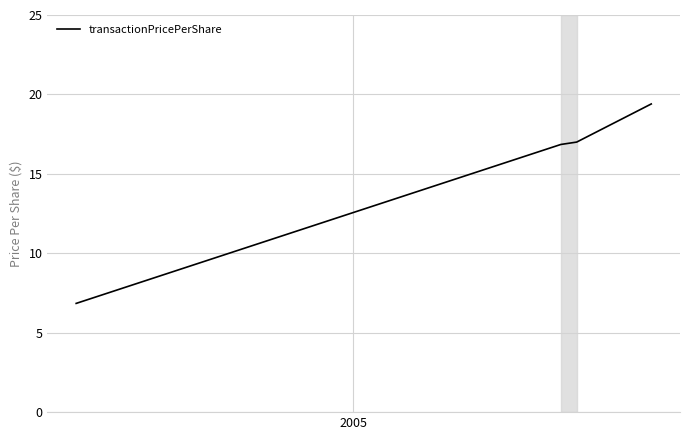

What is the difference between the maximum and minimum values?

12.6